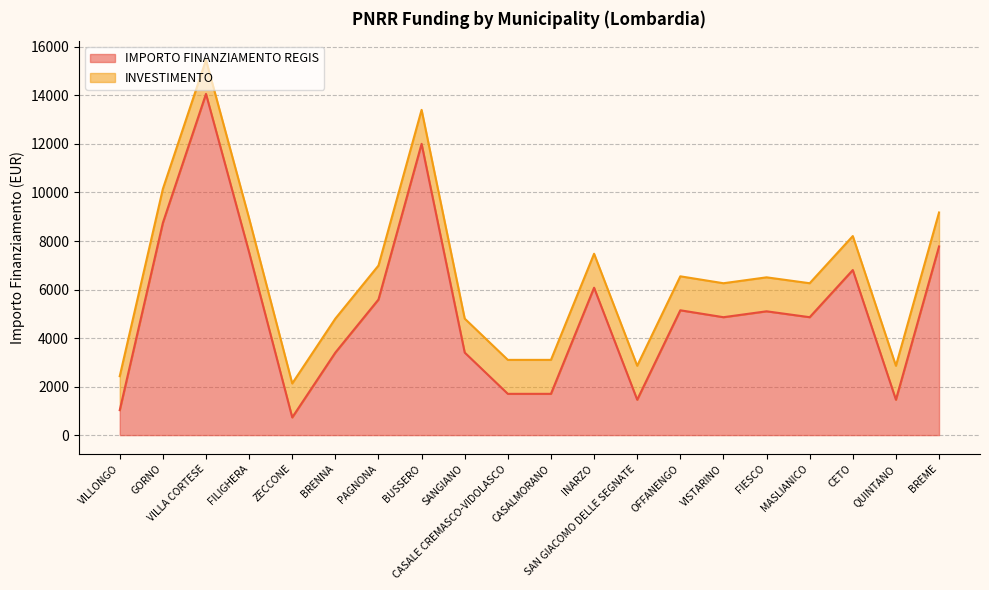

Rank the categories by value from highest to lowest.

VILLA CORTESE, BUSSERO, GORNO, BREME, FILIGHERA, CETO, INARZO, PAGNONA, OFFANENGO, FIESCO, VISTARINO, MASLIANICO, BRENNA, SANGIANO, CASALE CREMASCO-VIDOLASCO, CASALMORANO, SAN GIACOMO DELLE SEGNATE, QUINTANO, VILLONGO, ZECCONE